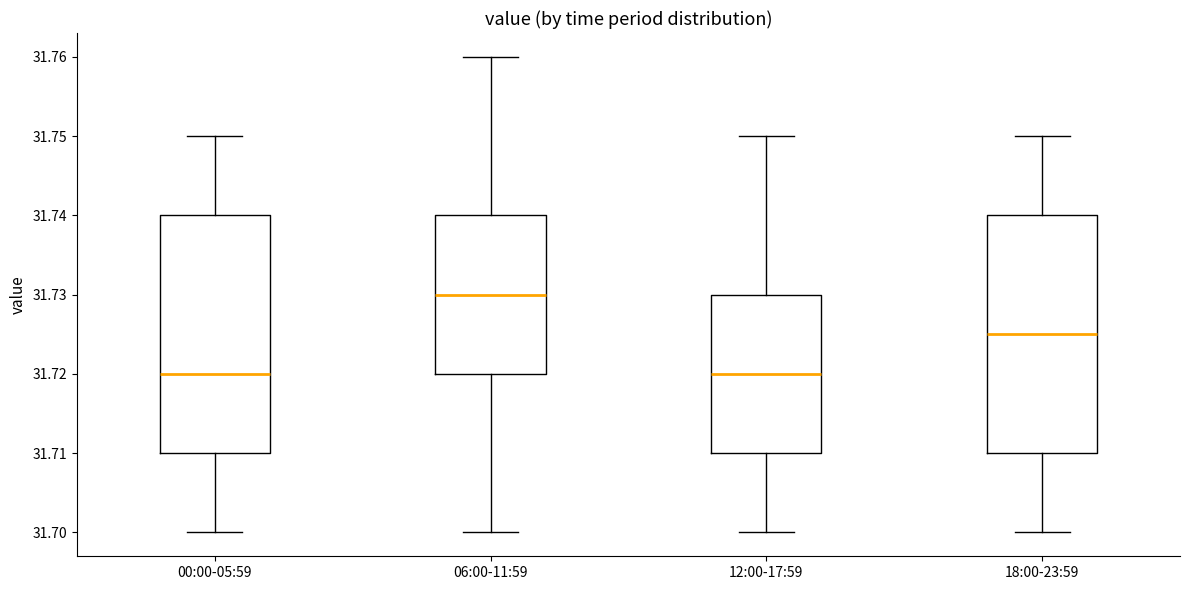

Where does the upper whisker of the box for 06:00-11:59 end on the y-axis? The values are not printed on the chart, so give them approximately, as read against the axis.

31.760